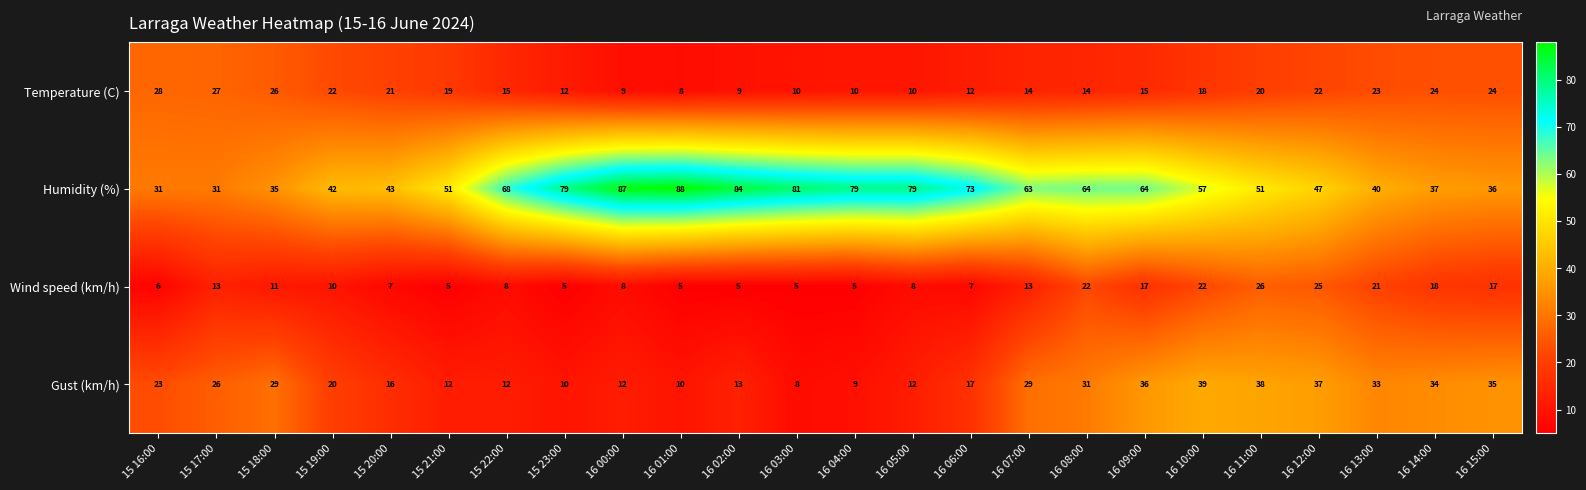

What is the lowest value of the Humidity (%) series?

31